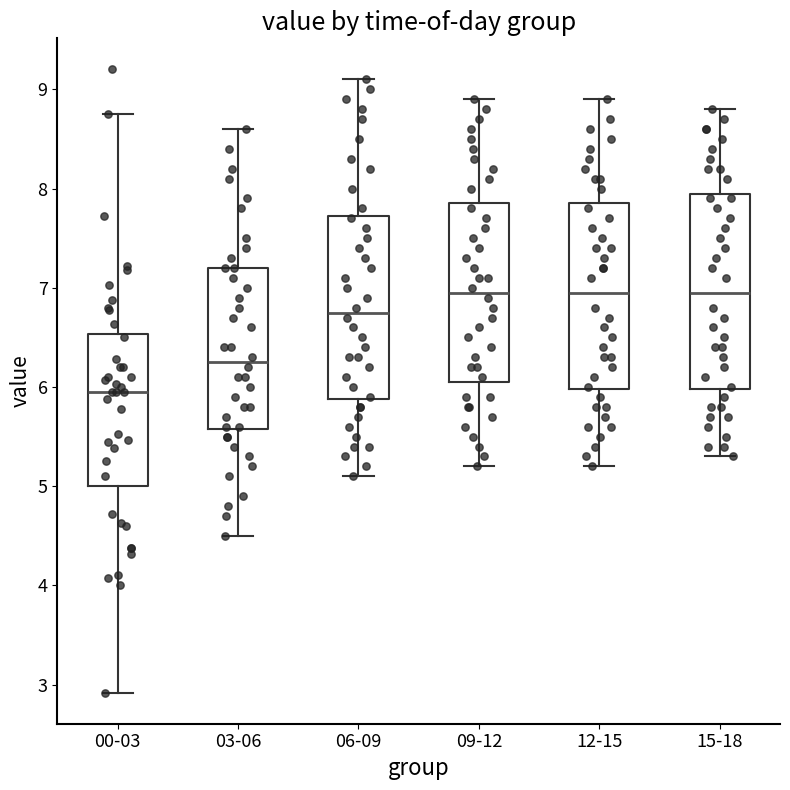

Which box's median line is the lowest?

00-03